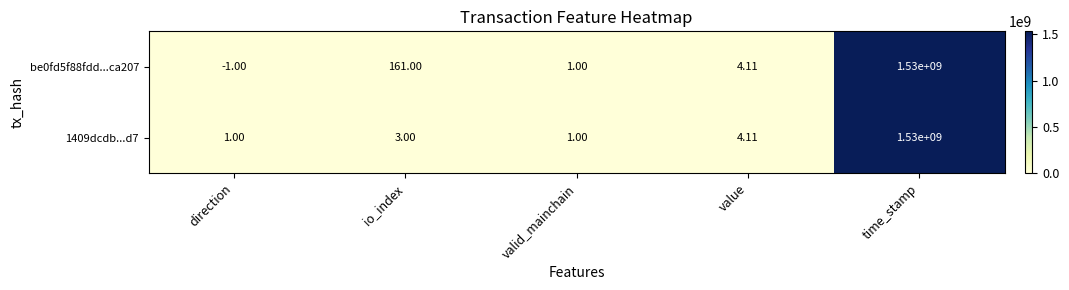

Which category has the lowest value across all series?

direction